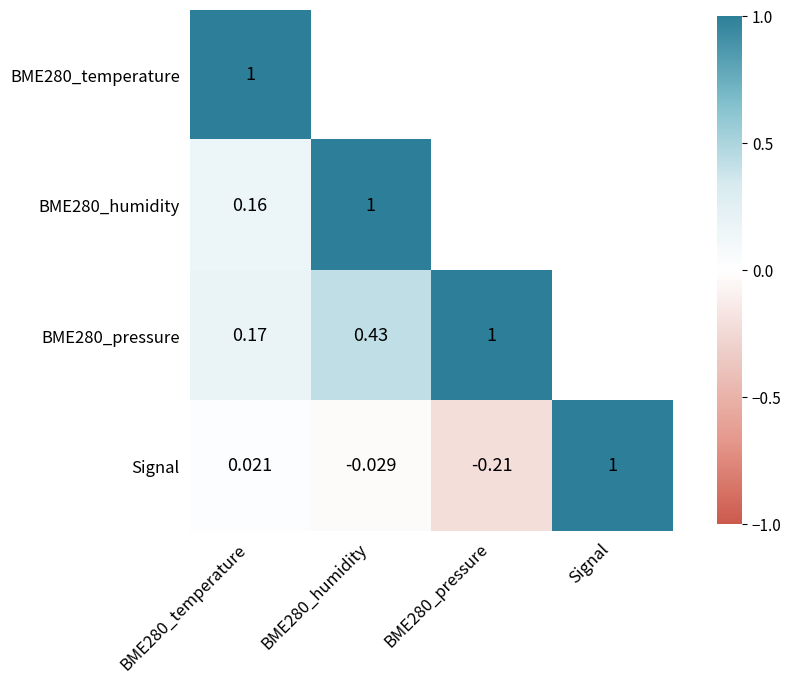

The Signal series shows 1.0 at Signal. True or false?

True